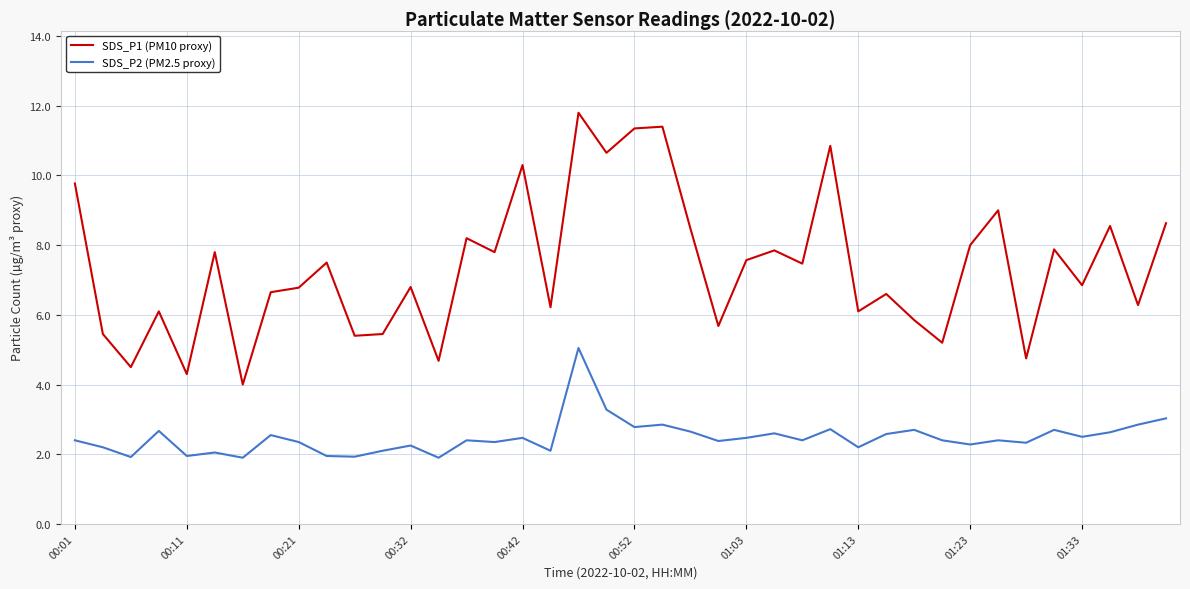

What is the difference between the maximum and minimum values in the SDS_P1 (PM10 proxy) series?

7.8